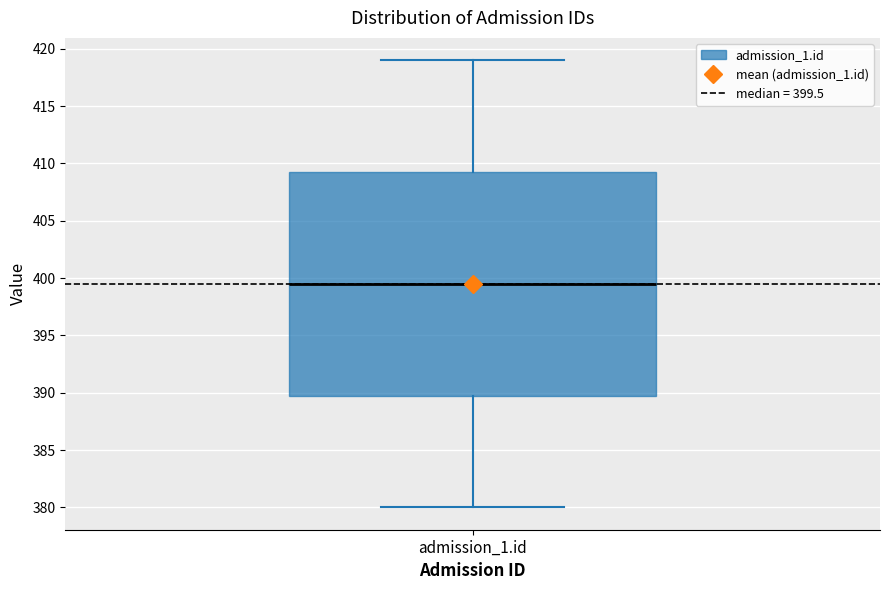

Where does the lower whisker of the box for admission_1.id end on the y-axis? The values are not printed on the chart, so give them approximately, as read against the axis.

380.0